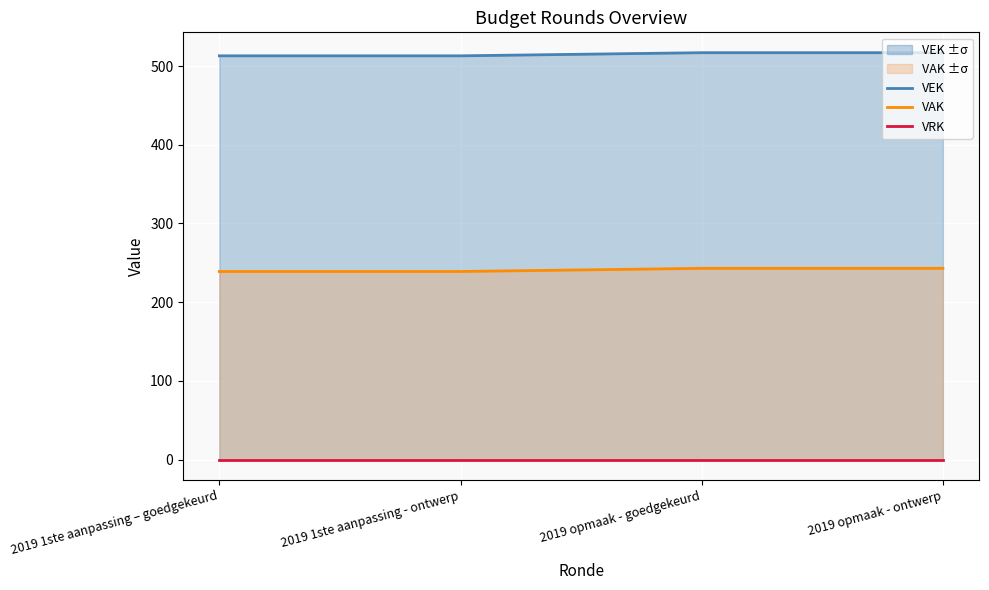

Which series has the largest total across all categories?

VEK